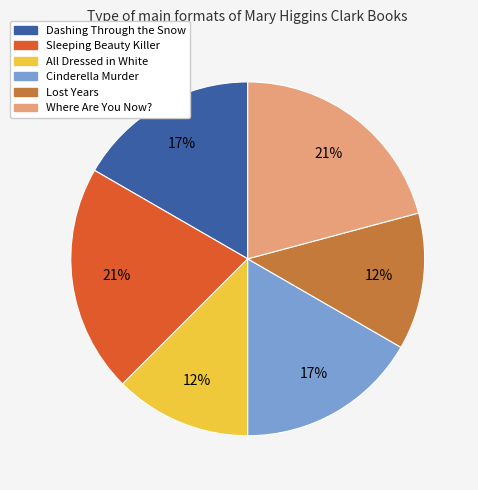

Count the number of slices in the pie.

6